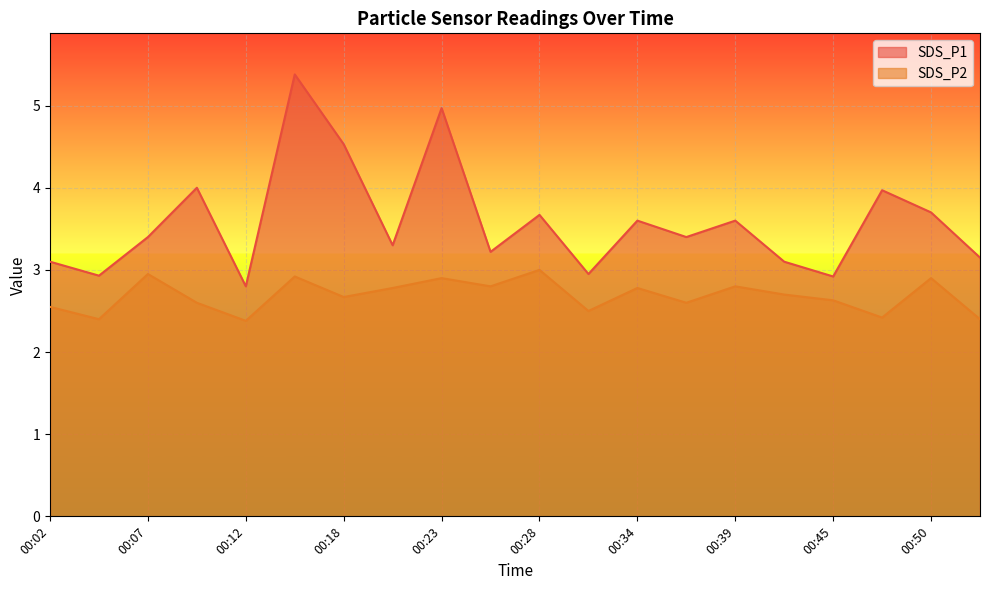

List the labels in order of SDS_P1 value, largest first.

00:15, 00:23, 00:18, 00:10, 00:47, 00:50, 00:28, 00:34, 00:39, 00:07, 00:36, 00:20, 00:26, 00:53, 00:02, 00:42, 00:31, 00:04, 00:45, 00:12